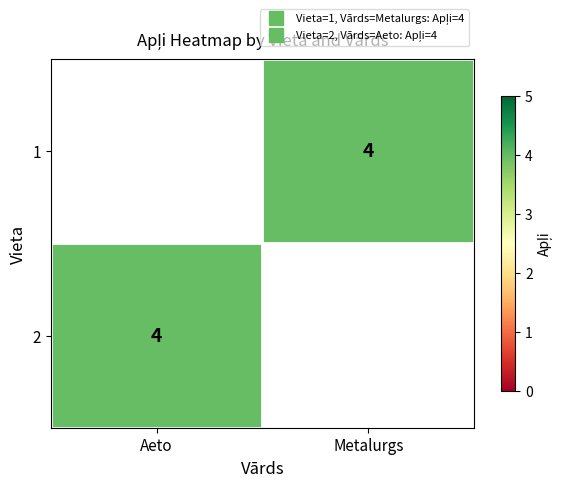

The value of 2 at Aeto is 4.0. True or false?

True